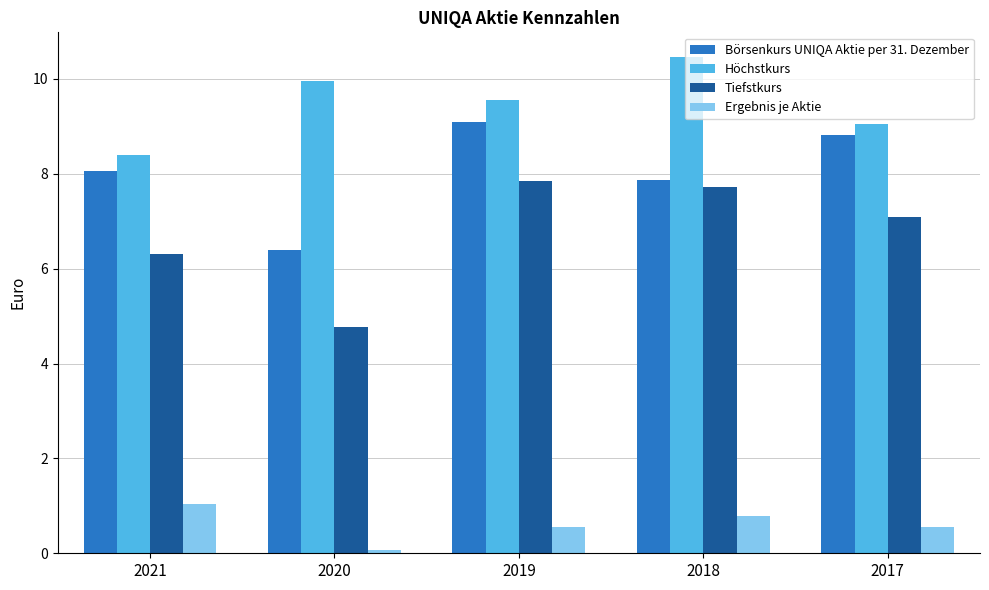

Which series has the largest total across all categories?

Höchstkurs